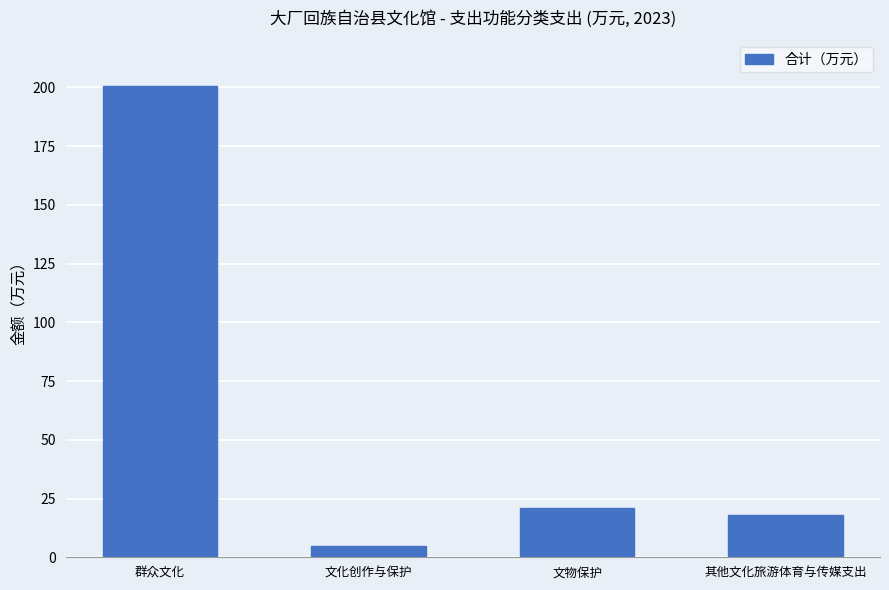

List the labels in order of value, largest first.

群众文化, 文物保护, 其他文化旅游体育与传媒支出, 文化创作与保护